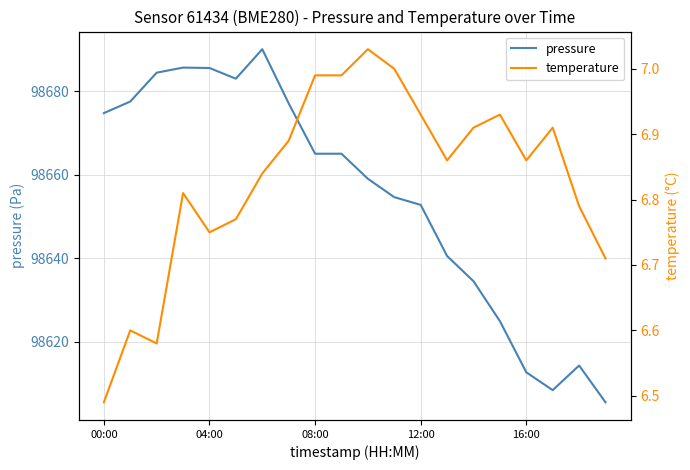

What is the value of the pressure point at the 8th from the left?

98677.1